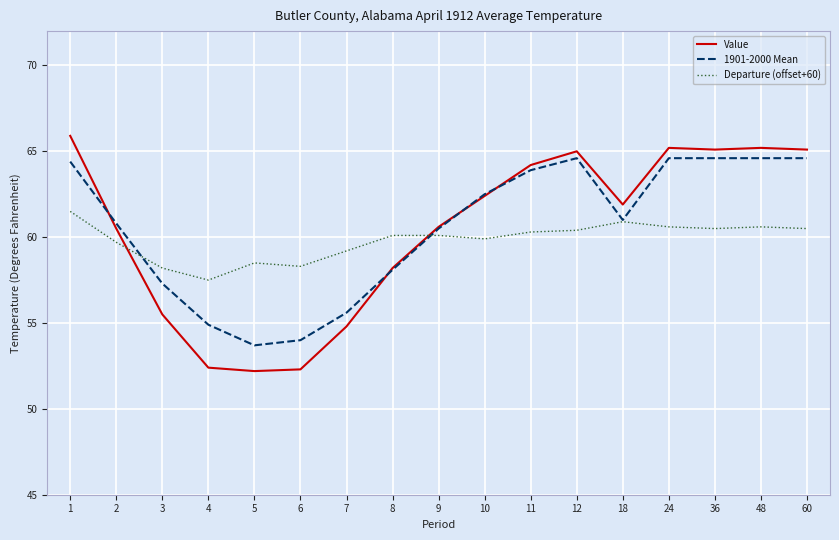

True or false: 1901-2000 Mean and Value intersect in this chart.

True